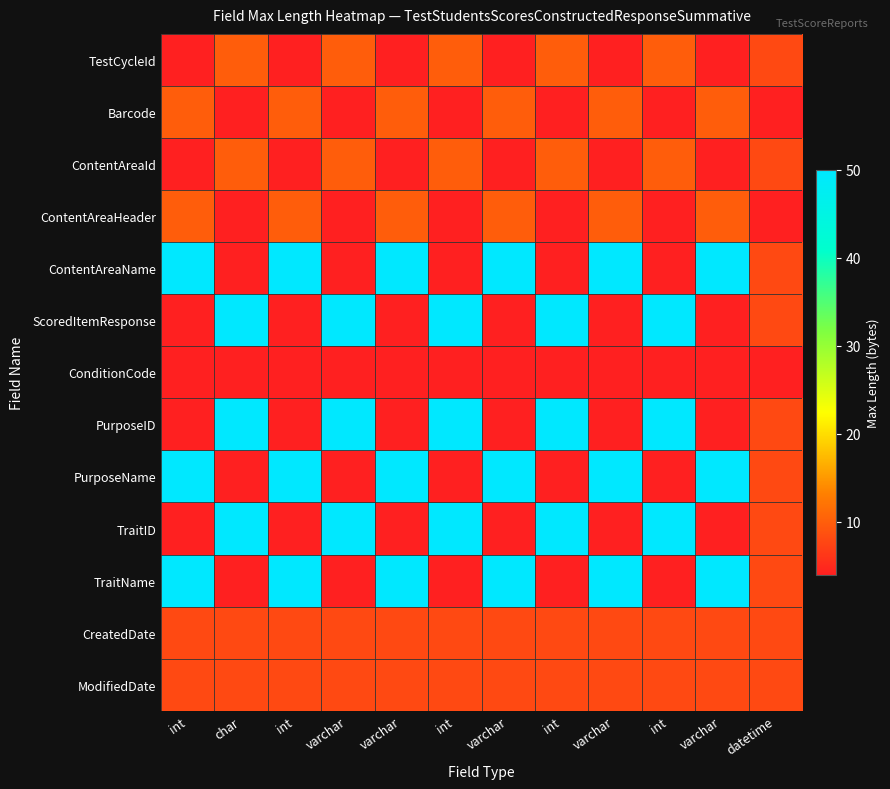

Count the number of data series in this chart.

13